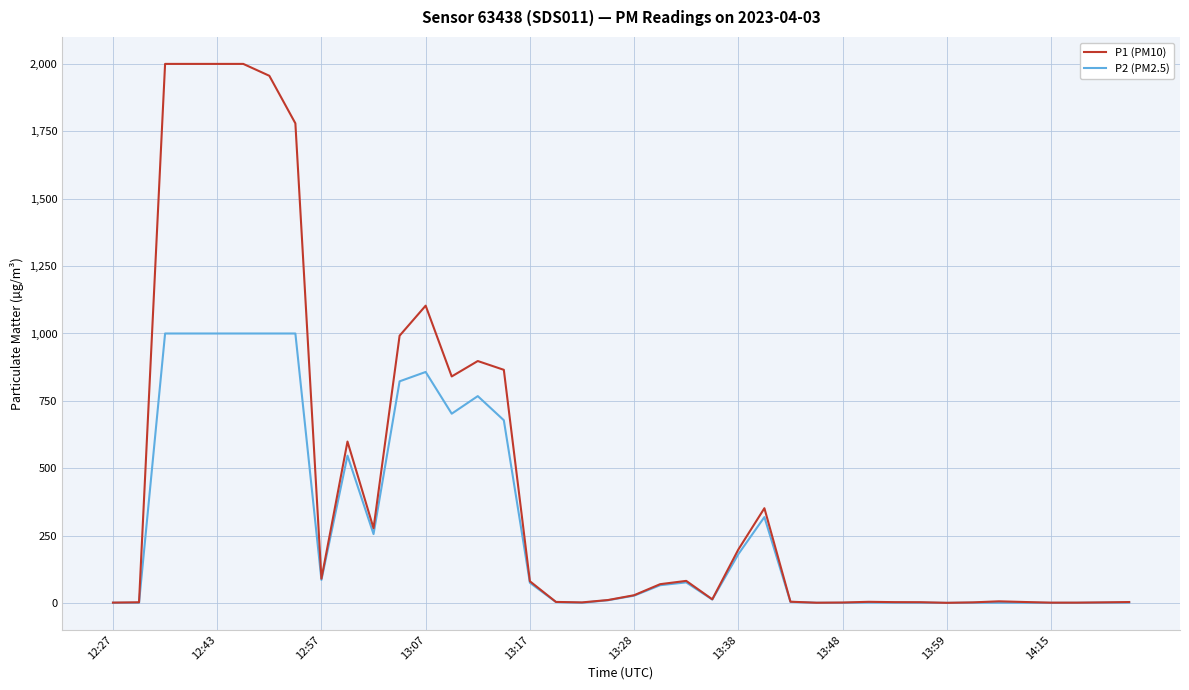

Which series has the widest spread of values?

P1 (PM10)